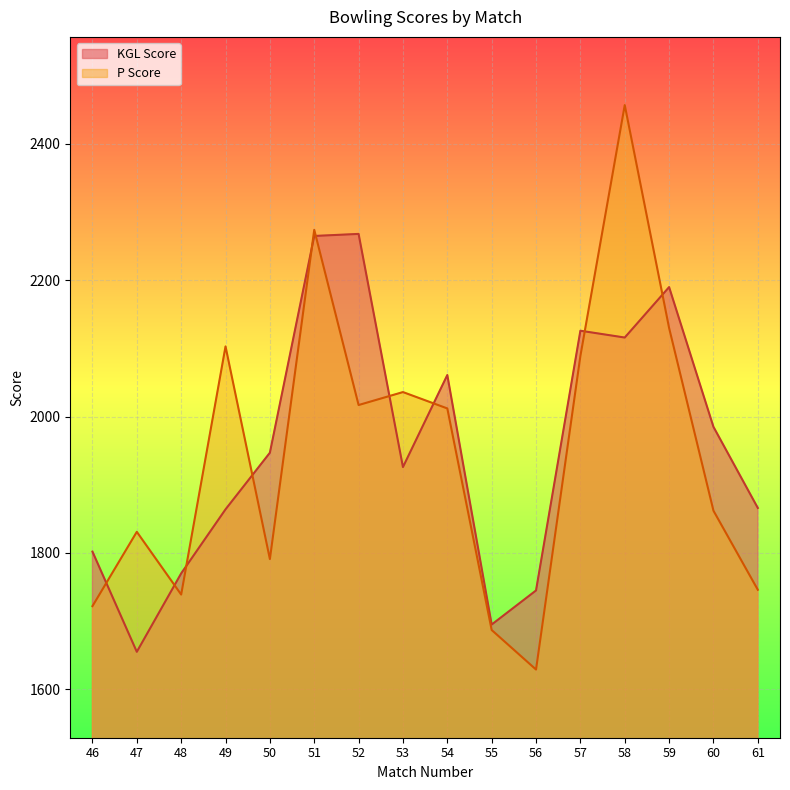

What is the average value of the P Score series?

1945